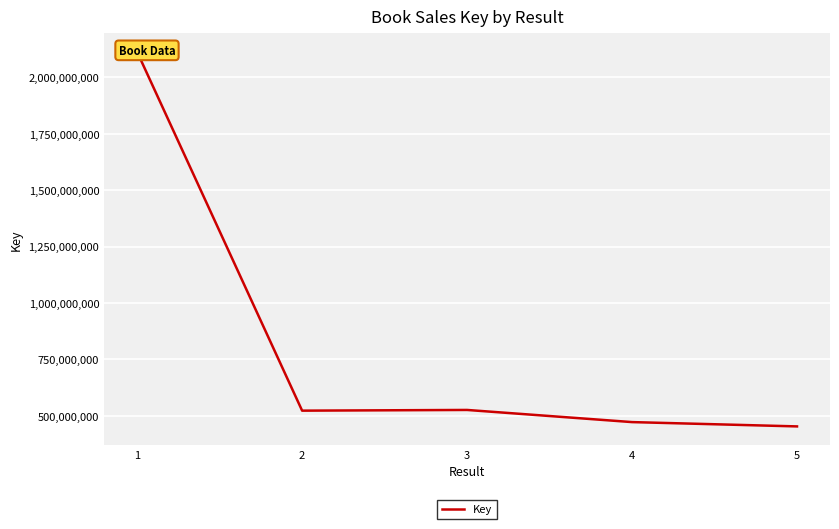

How many values exceed 521955681?

2